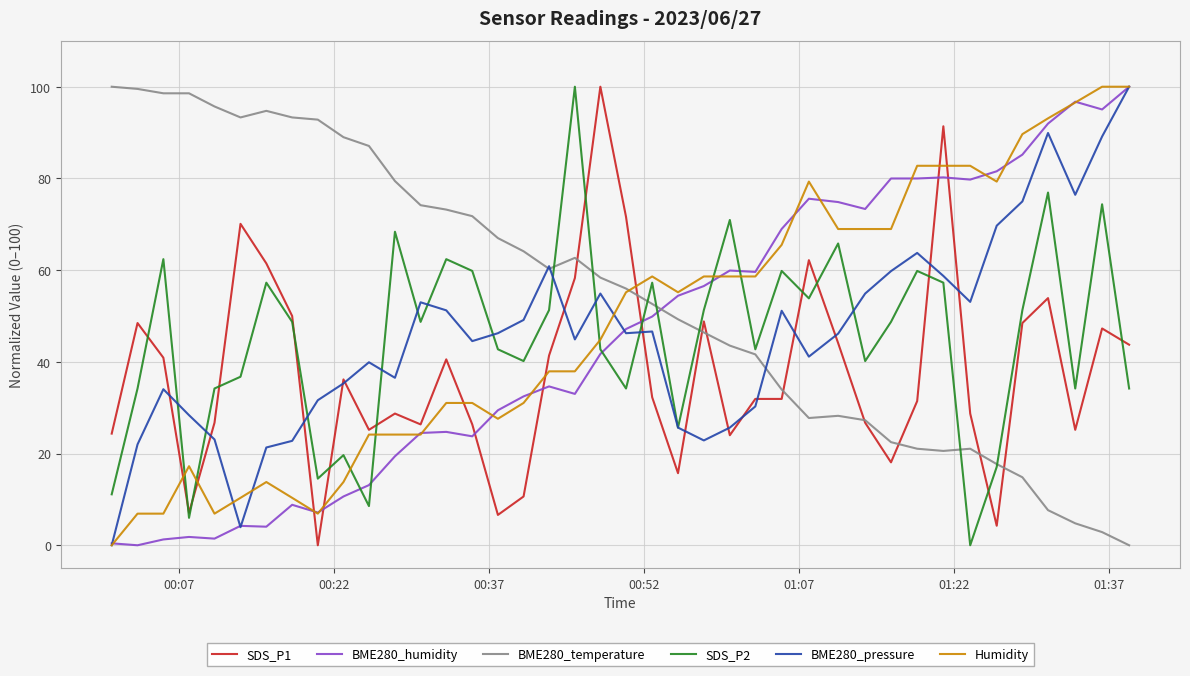

Count the number of categories in the chart.

40